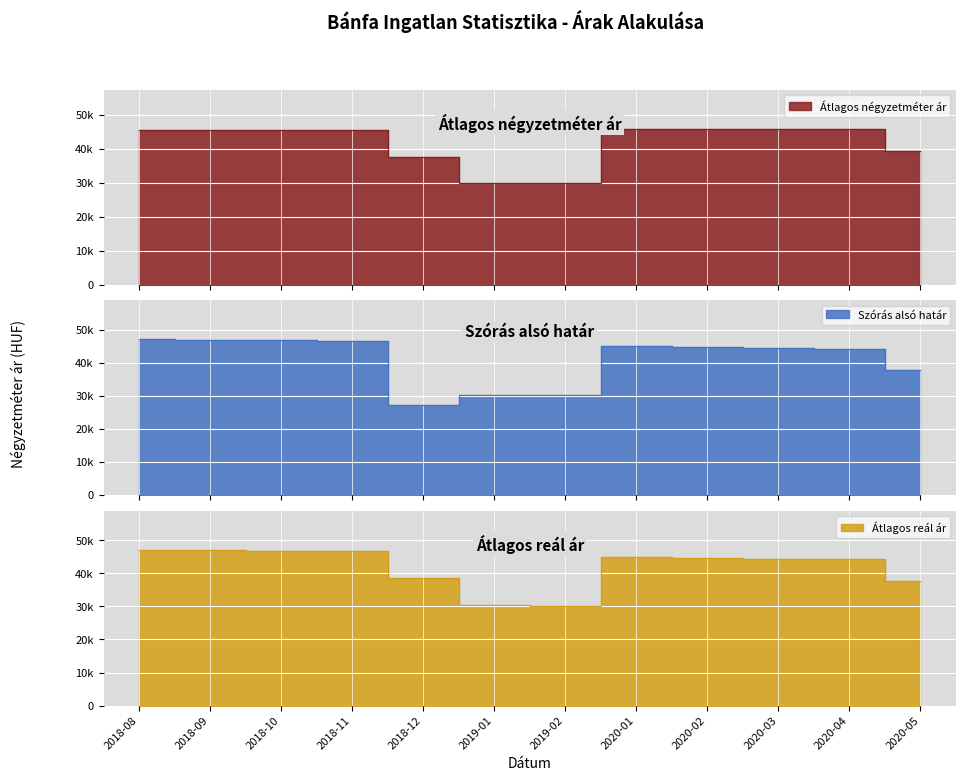

Is it true that Átlagos reál ár equals 27706 at 2018-11?

False